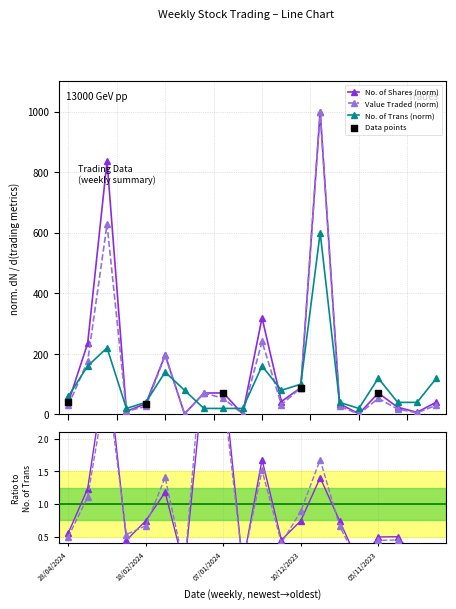

What is the total value across all series at 17/12/2023?

155.0